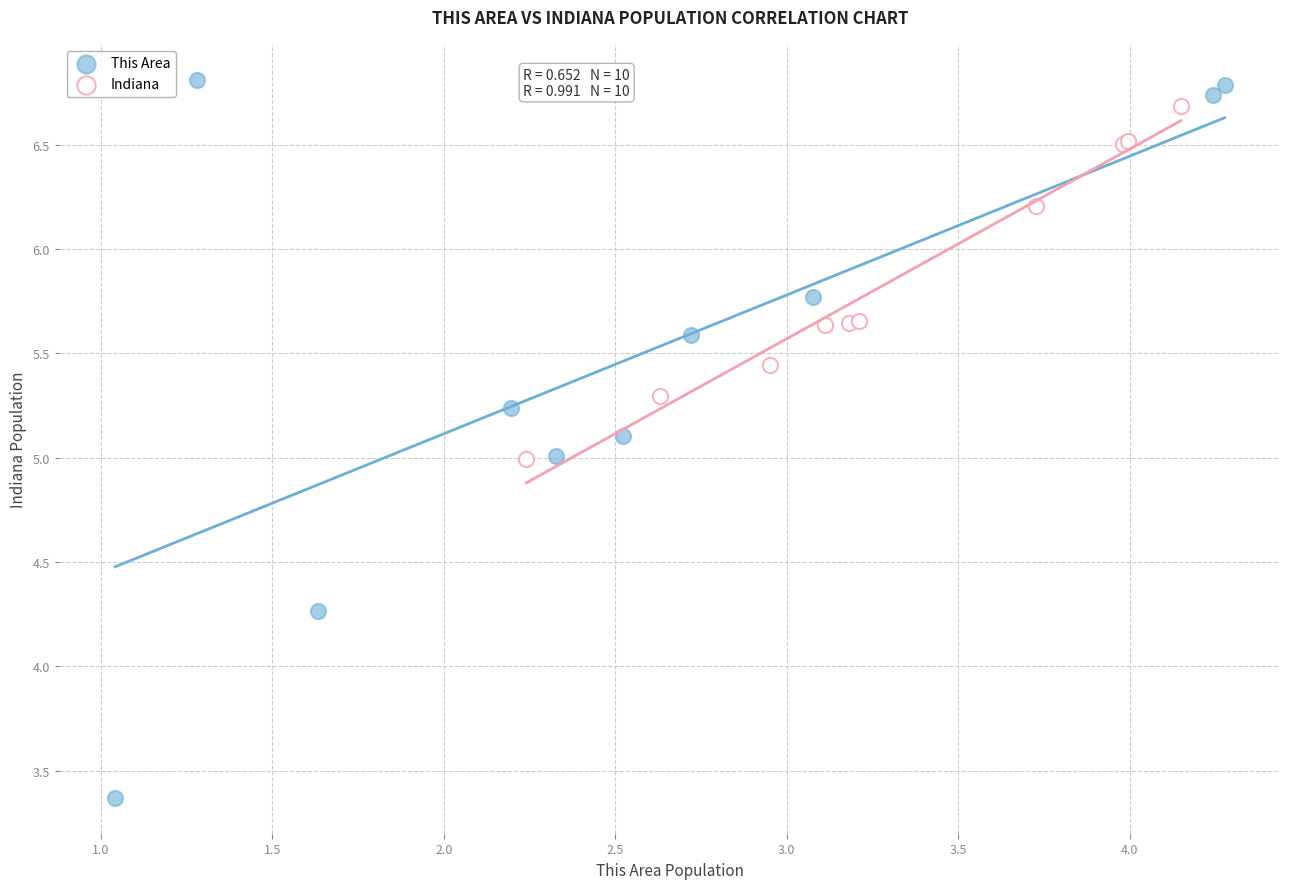

Which series has the largest Y range (max minus min)?

This Area